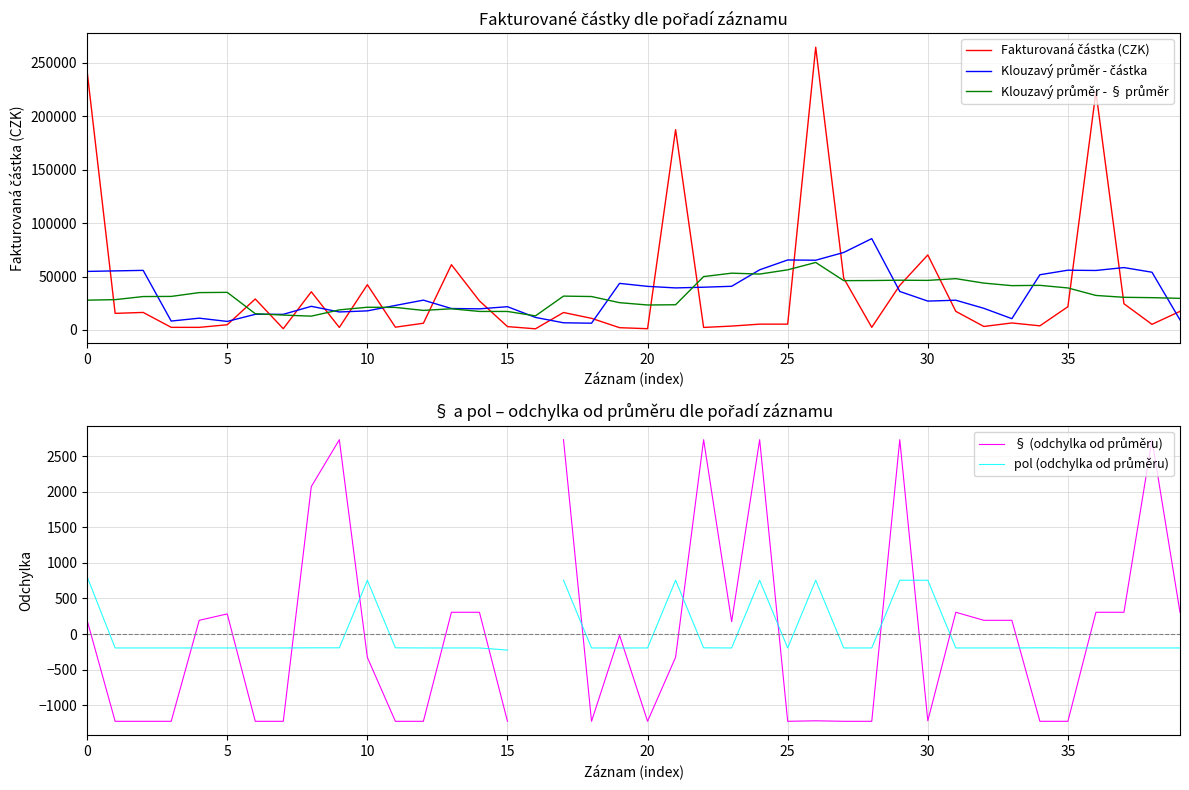

What is the difference between the second highest and minimum values in the Klouzavý průměr - částka series?

66195.5